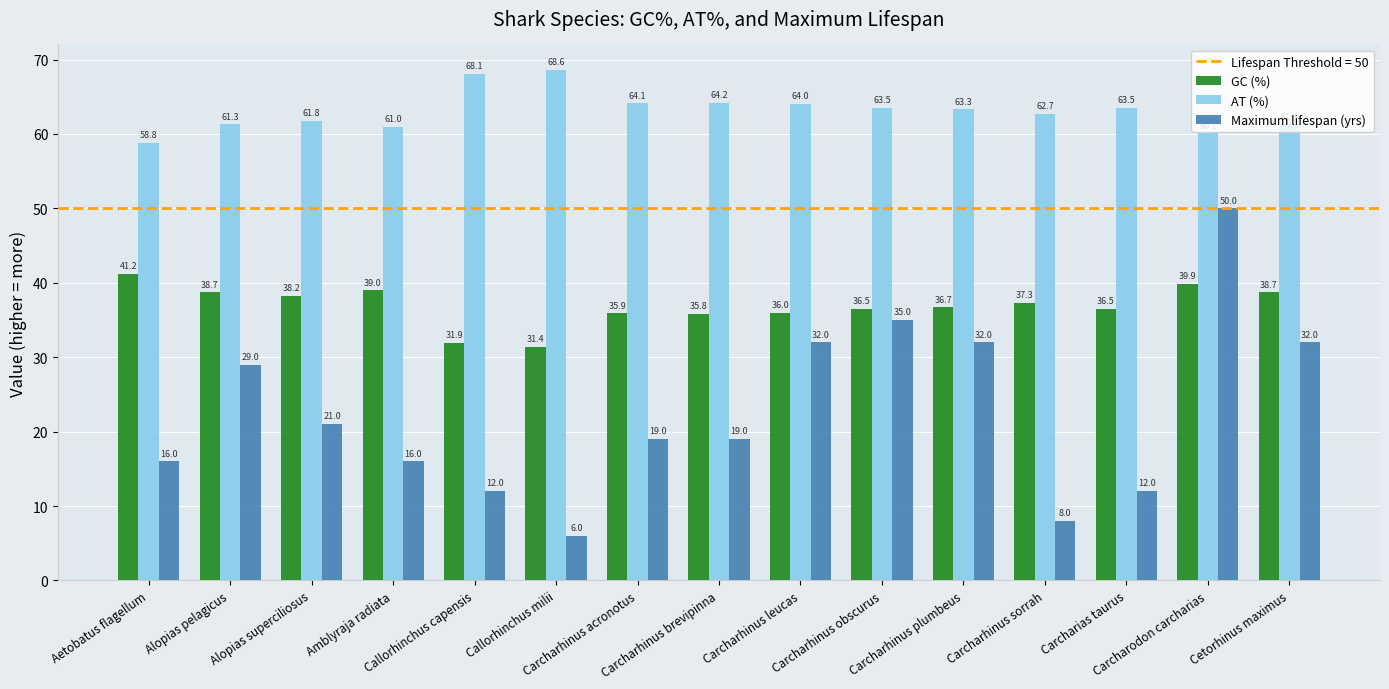

List the series in order of their peak value, lowest first.

GC (%), Maximum lifespan (yrs), AT (%)